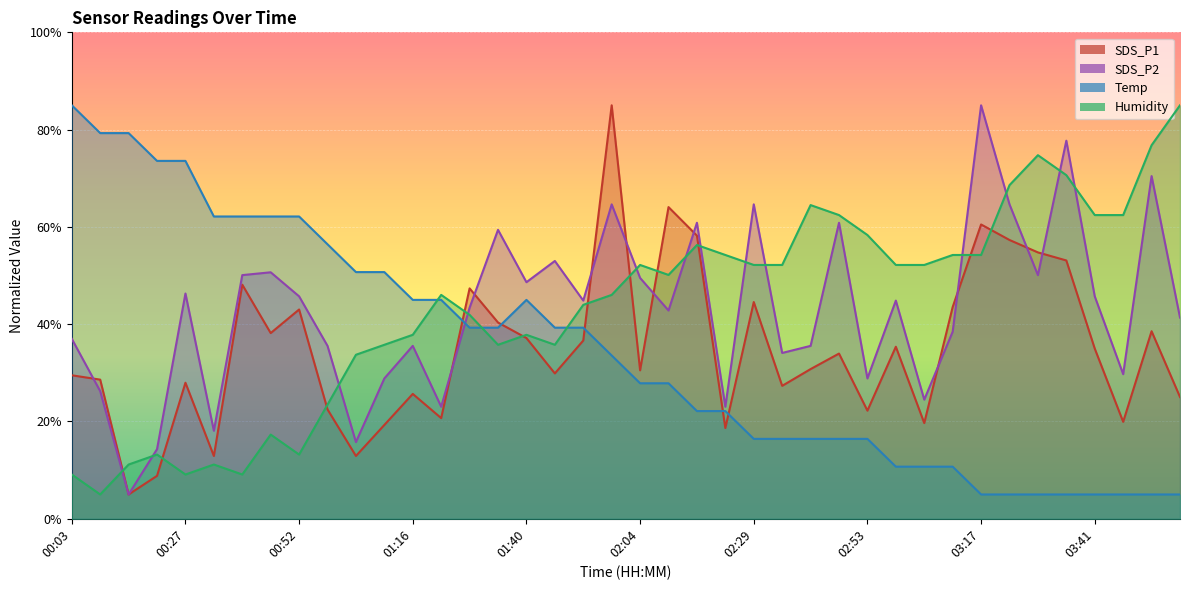

At which label does Temp reach its peak?

00:03